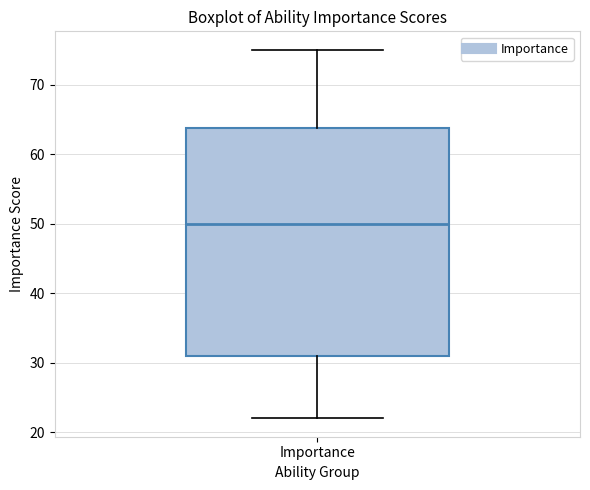

Where does the median line of the box for Importance sit on the y-axis? The values are not printed on the chart, so give them approximately, as read against the axis.

50